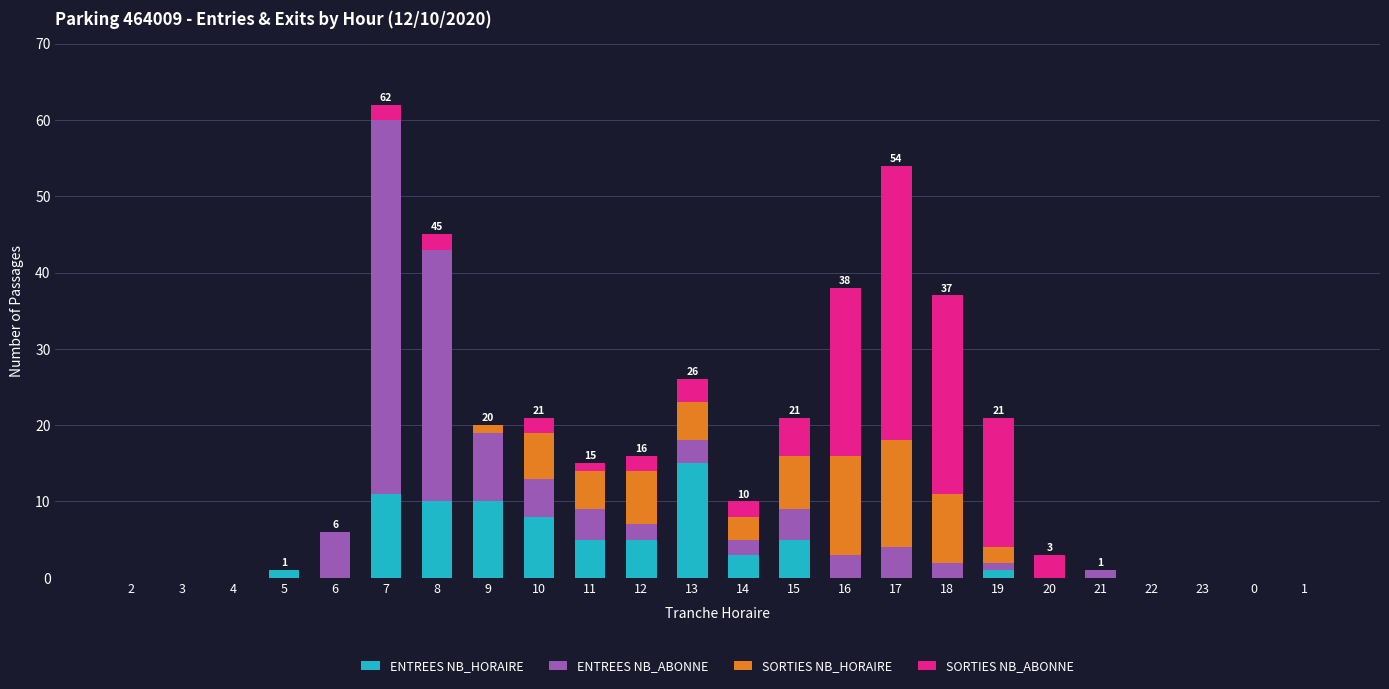

Is it true that ENTREES NB_HORAIRE equals 10 at 2?

False